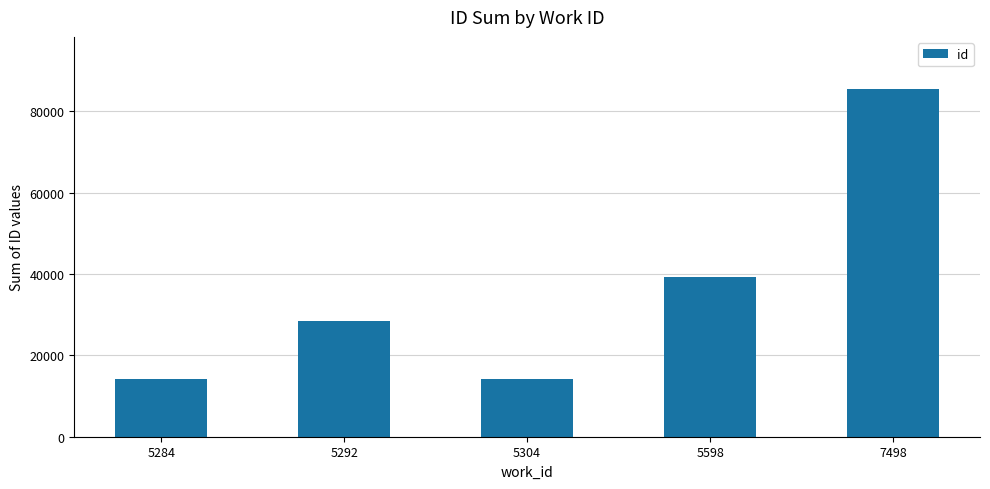

True or false: the data shows 14237 at 5304.

True